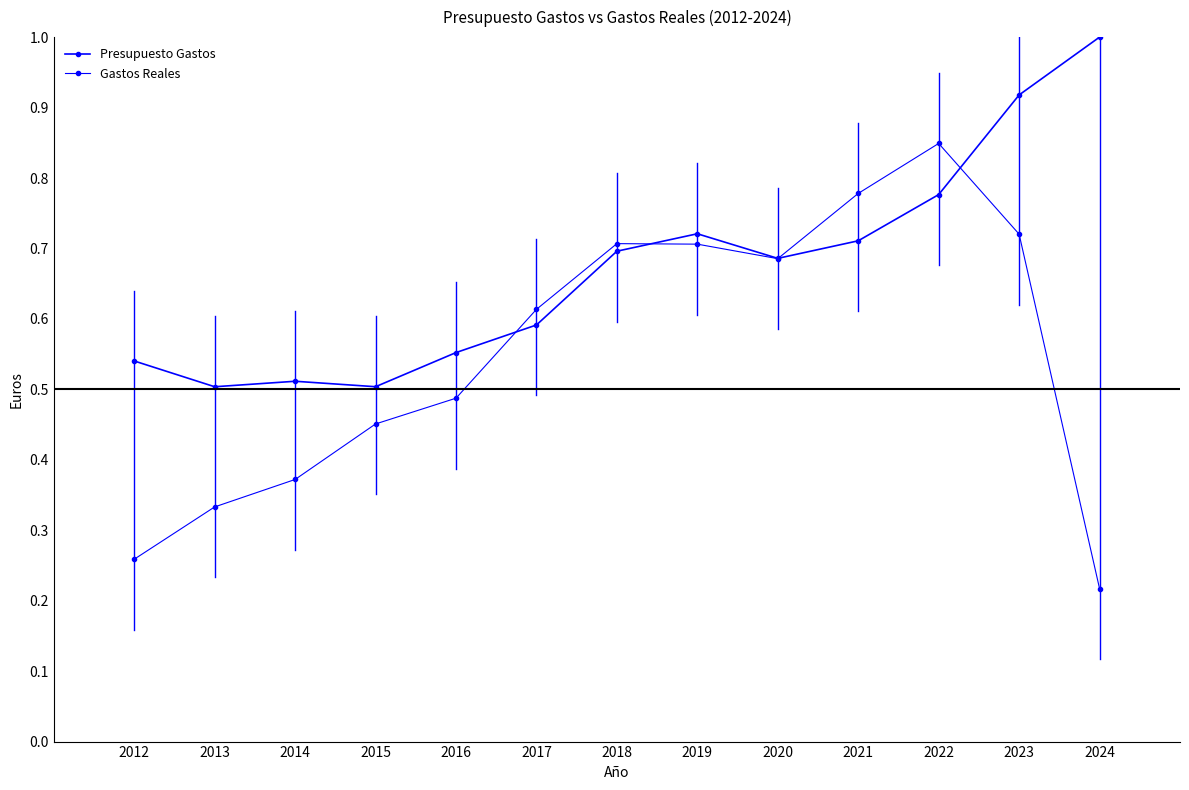

At which category does the chart reach its peak across all series?

2024